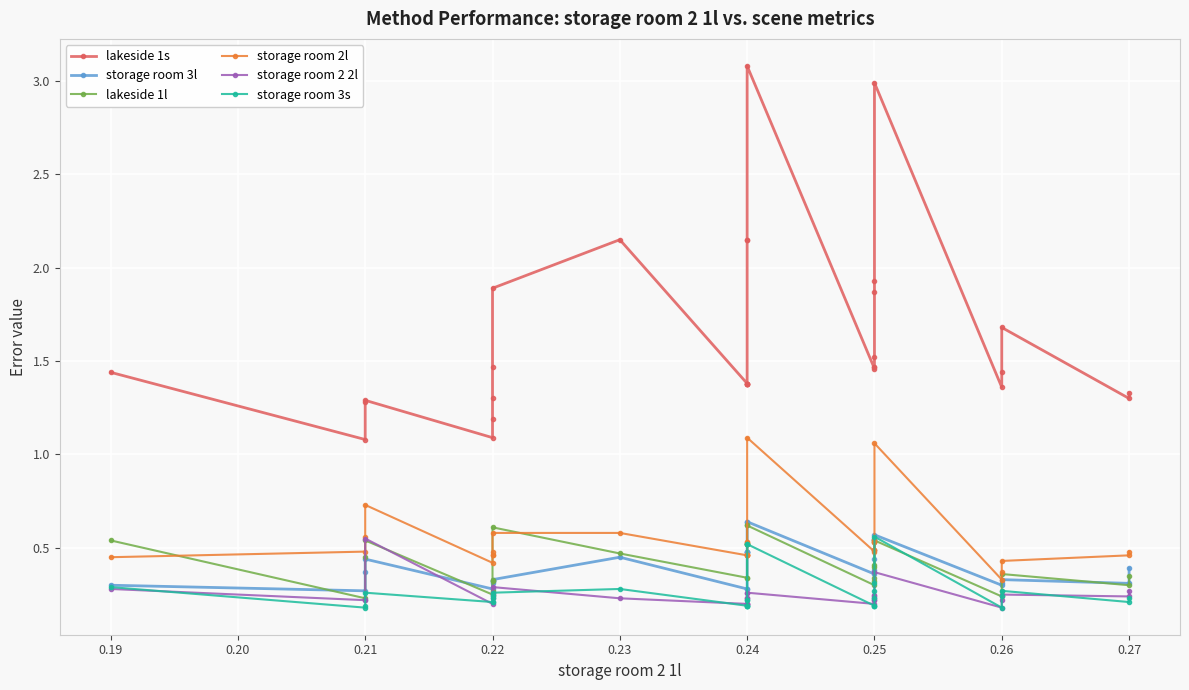

Between 0.24 and 0.25, which series saw the biggest shift?

lakeside 1s